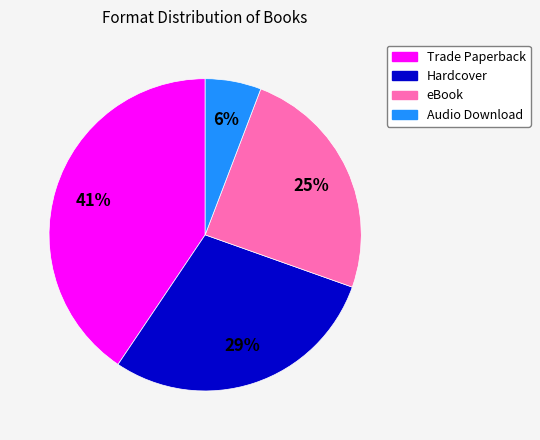

Is there any slice that represents more than half of the pie?

No